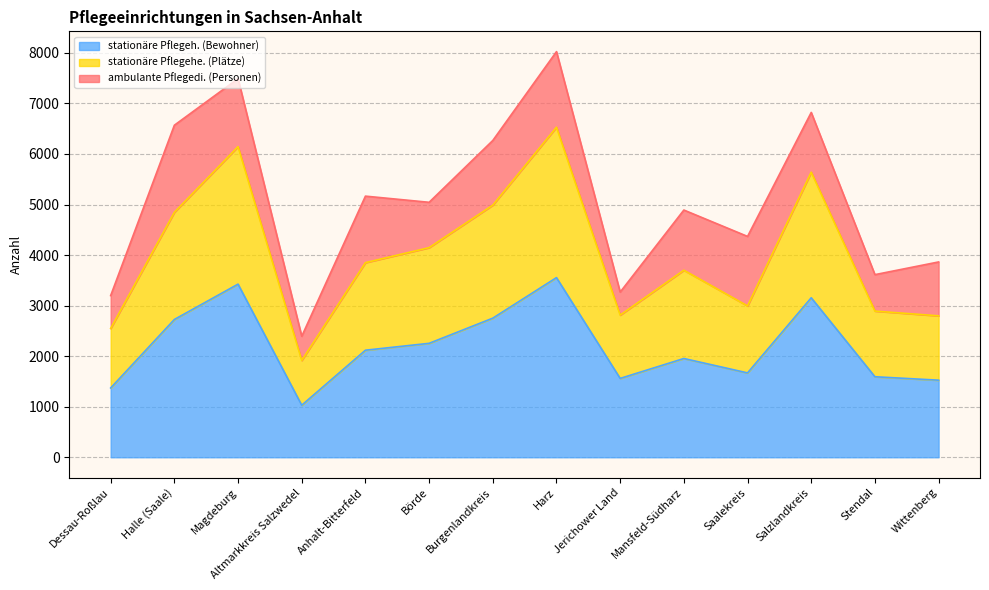

Where is stationäre Pflegeh. (Bewohner) nearest to the value 2292?

Börde